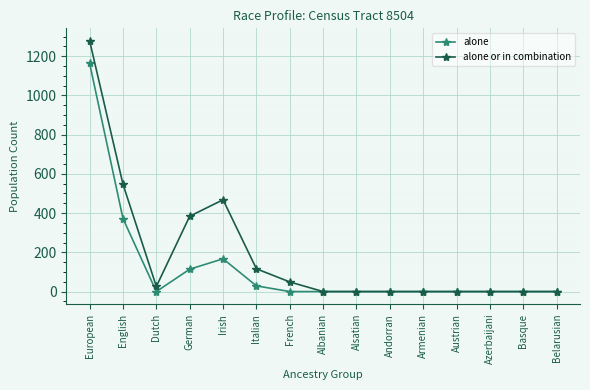

What is the greatest value displayed?

1278